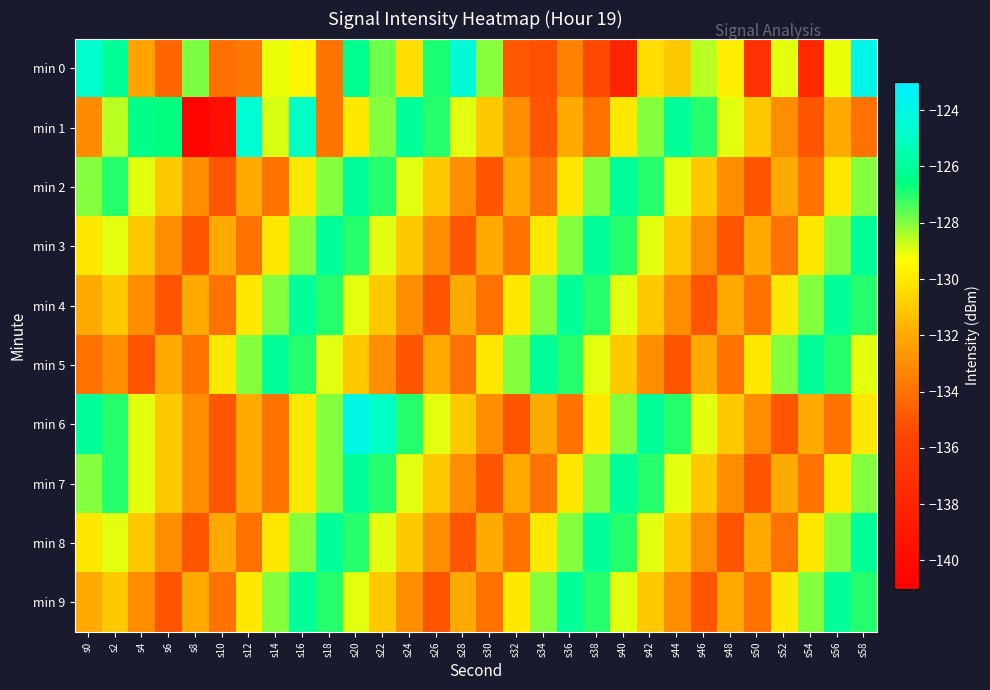

Which series changed the most between s44 and s52?

min 6